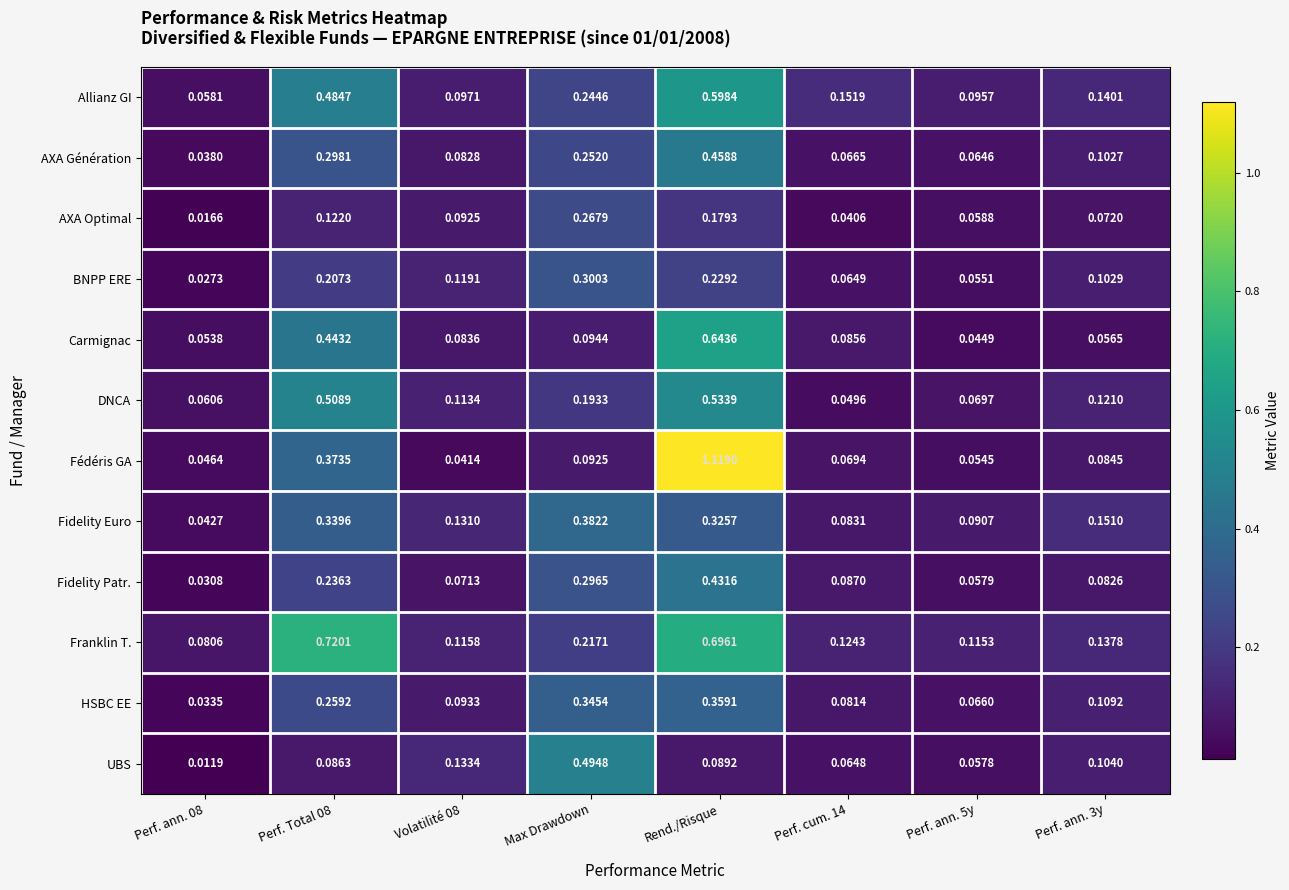

At which category is the sum across all series the highest?

Rend./Risque